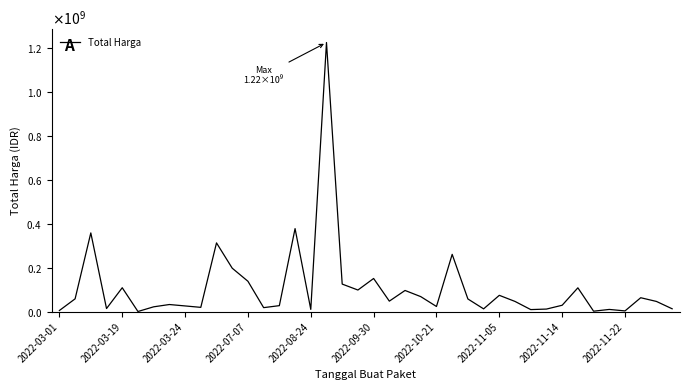

Is this an area chart (filled region under the line)?

No